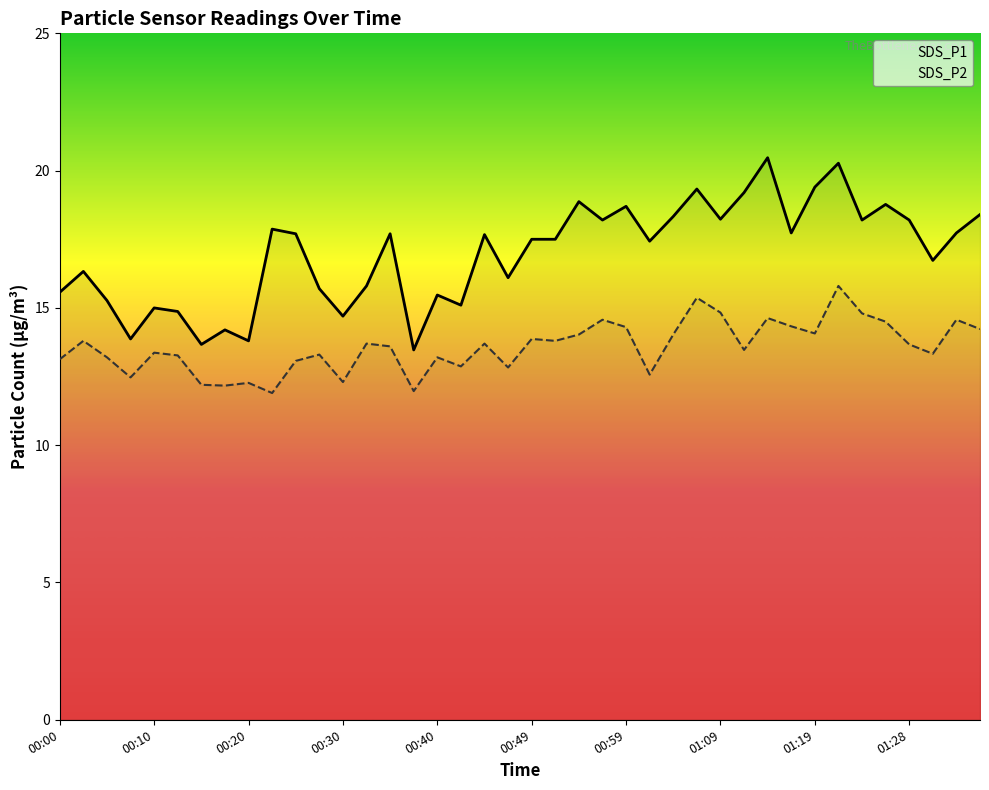

Between 00:08 and 01:21, which series saw the biggest shift?

SDS_P1